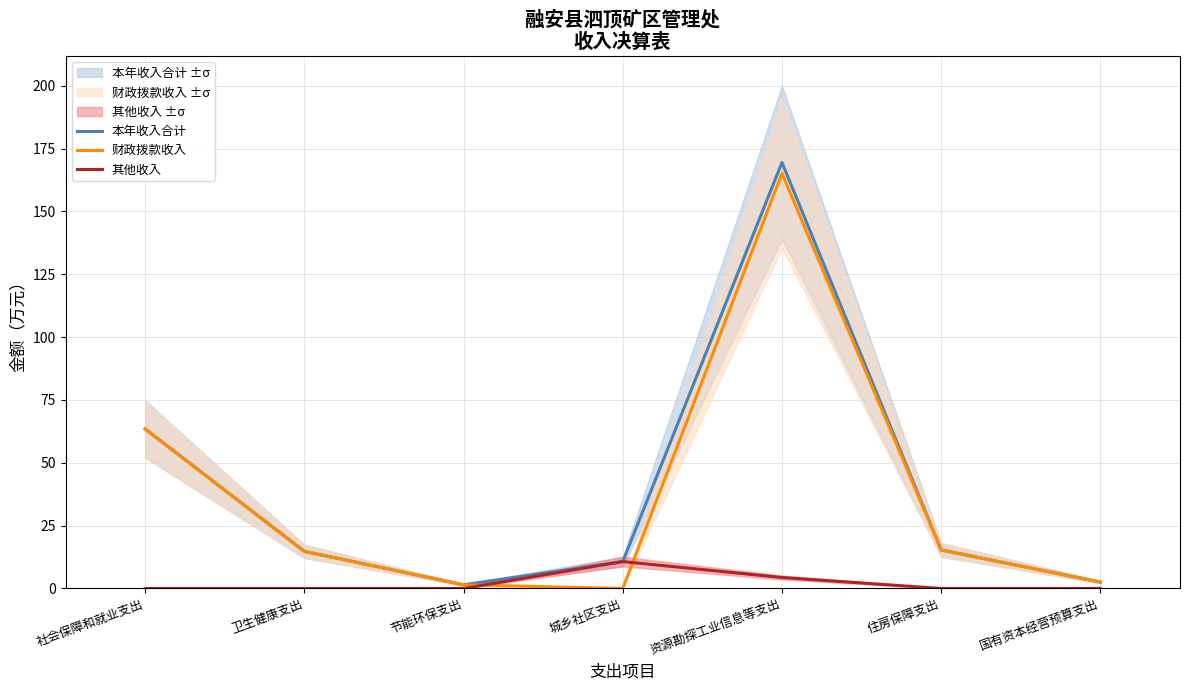

Is it true that 其他收入 equals 0.0 at 社会保障和就业支出?

True